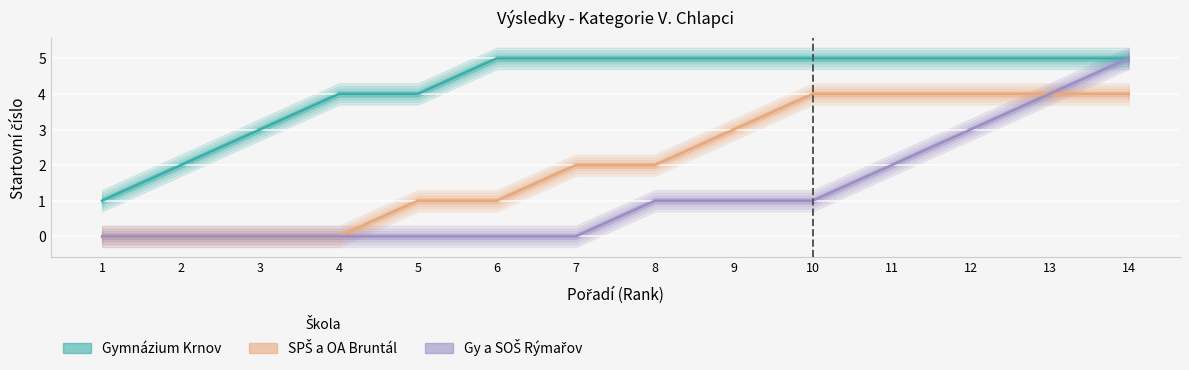

Where is SPŠ a OA Bruntál nearest to the value 2?

7